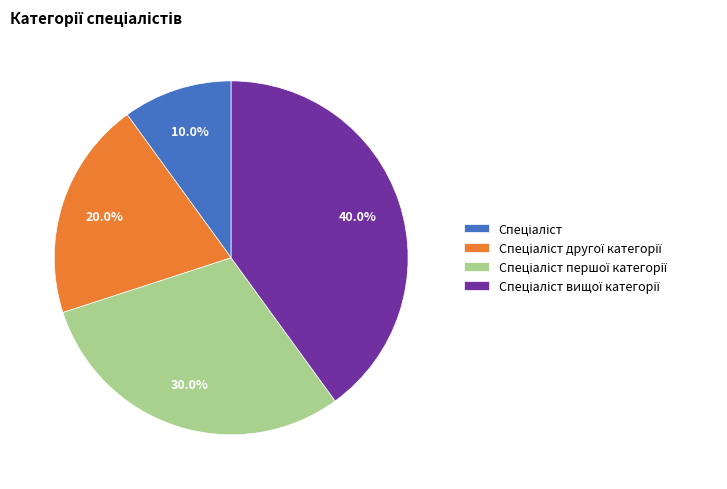

Is there any slice that represents more than half of the pie?

No